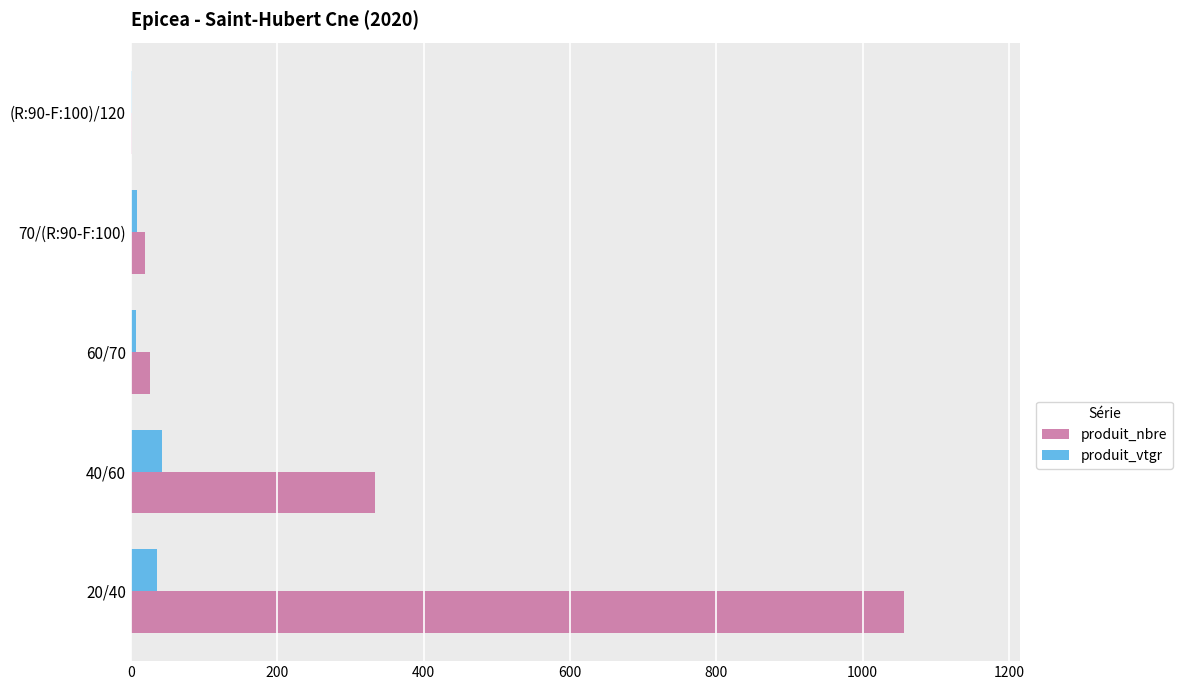

At which category does the chart reach its peak across all series?

20/40